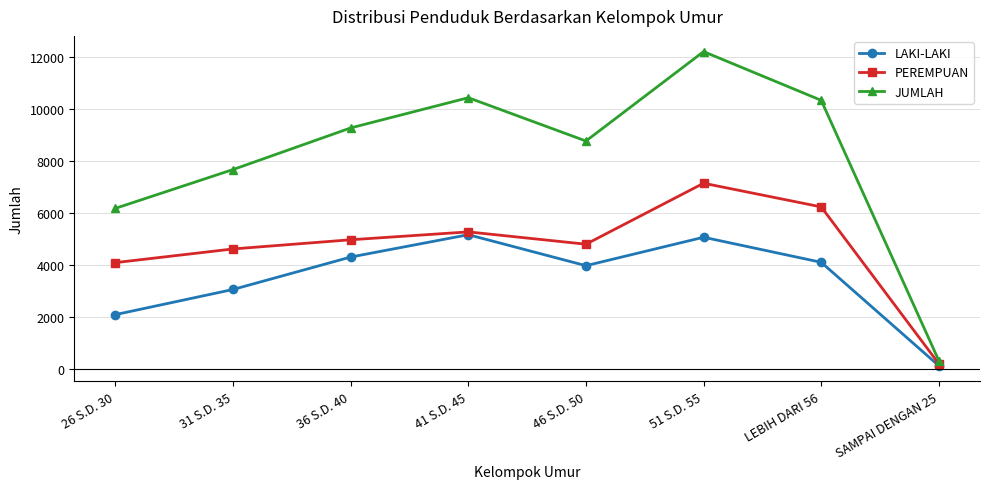

What are all the series names shown in the legend?

LAKI-LAKI, PEREMPUAN, JUMLAH